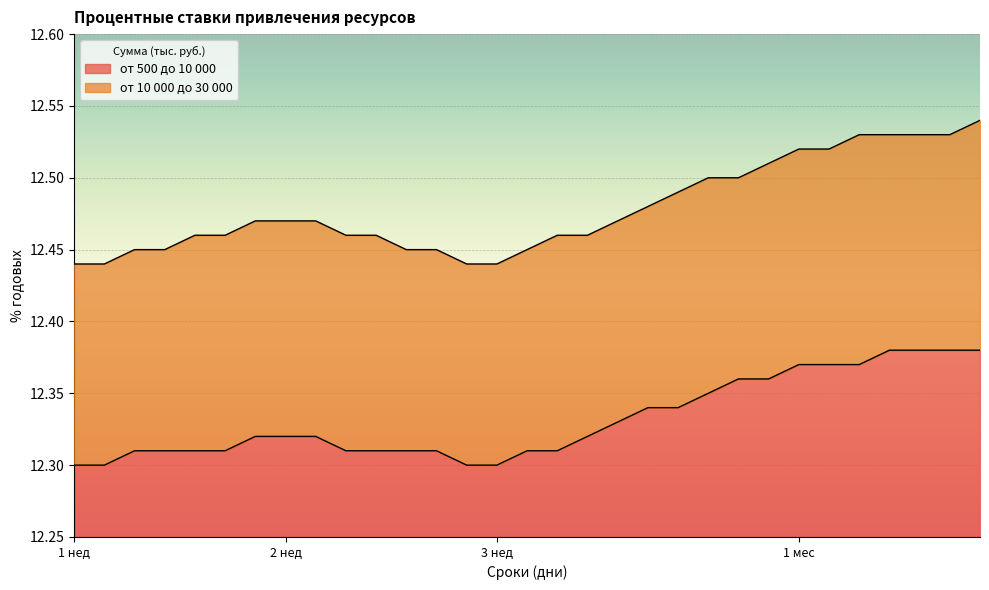

List the labels in order of от 500 до 10 000 value, largest first.

34, 35, 36, 37, 31, 32, 33, 29, 30, 28, 26, 27, 25, 13, 14, 15, 24, 9, 10, 11, 12, 16, 17, 18, 19, 22, 23, 7, 8, 20, 21